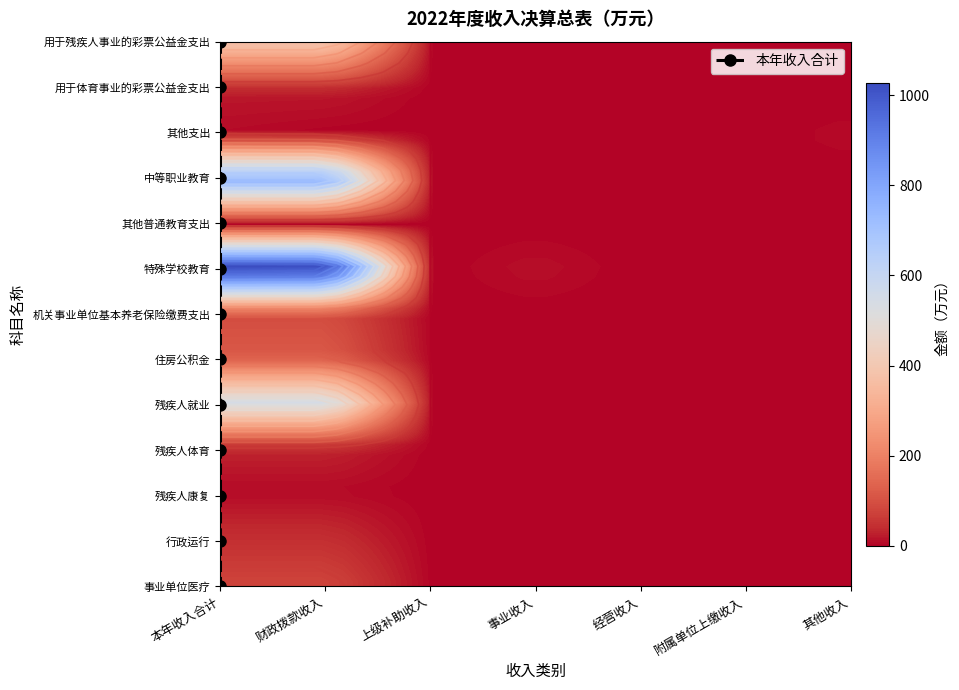

Reading left to right, list all the values displayed in this chart.

用于残疾人事业的彩票公益金支出: 0=365.0	1=365.0	2=0.0	3=0.0	4=0.0	5=0.0	6=0.0
用于体育事业的彩票公益金支出: 0=20.0	1=20.0	2=0.0	3=0.0	4=0.0	5=0.0	6=0.0
其他支出: 0=6.0	1=0.0	2=0.0	3=0.0	4=0.0	5=0.0	6=6.0
中等职业教育: 0=774.0	1=774.0	2=0.0	3=0.0	4=0.0	5=0.0	6=0.0
其他普通教育支出: 0=0.8	1=0.8	2=0.0	3=0.0	4=0.0	5=0.0	6=0.0
特殊学校教育: 0=1092.7	1=1080.7	2=0.0	3=12.0	4=0.0	5=0.0	6=0.0
机关事业单位基本养老保险缴费支出: 0=92.0	1=92.0	2=0.0	3=0.0	4=0.0	5=0.0	6=0.0
住房公积金: 0=116.0	1=116.0	2=0.0	3=0.0	4=0.0	5=0.0	6=0.0
残疾人就业: 0=543.7	1=543.7	2=0.0	3=0.0	4=0.0	5=0.0	6=0.0
残疾人体育: 0=32.0	1=32.0	2=0.0	3=0.0	4=0.0	5=0.0	6=0.0
残疾人康复: 0=6.0	1=6.0	2=0.0	3=0.0	4=0.0	5=0.0	6=0.0
行政运行: 0=41.6	1=41.6	2=0.0	3=0.0	4=0.0	5=0.0	6=0.0
事业单位医疗: 0=75.0	1=75.0	2=0.0	3=0.0	4=0.0	5=0.0	6=0.0